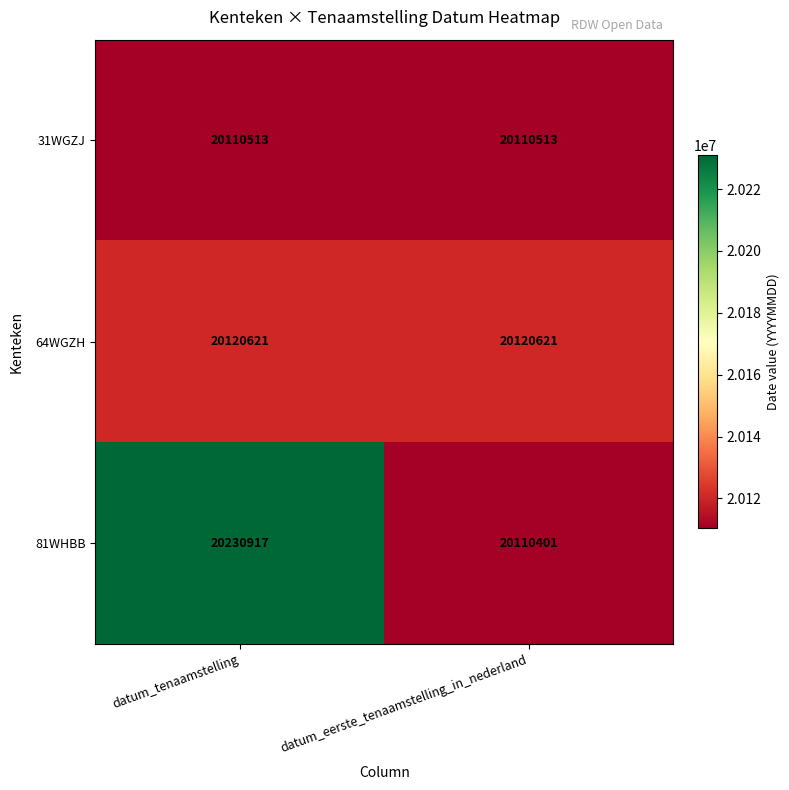

At how many categories does at least one series exceed 20148445?

1